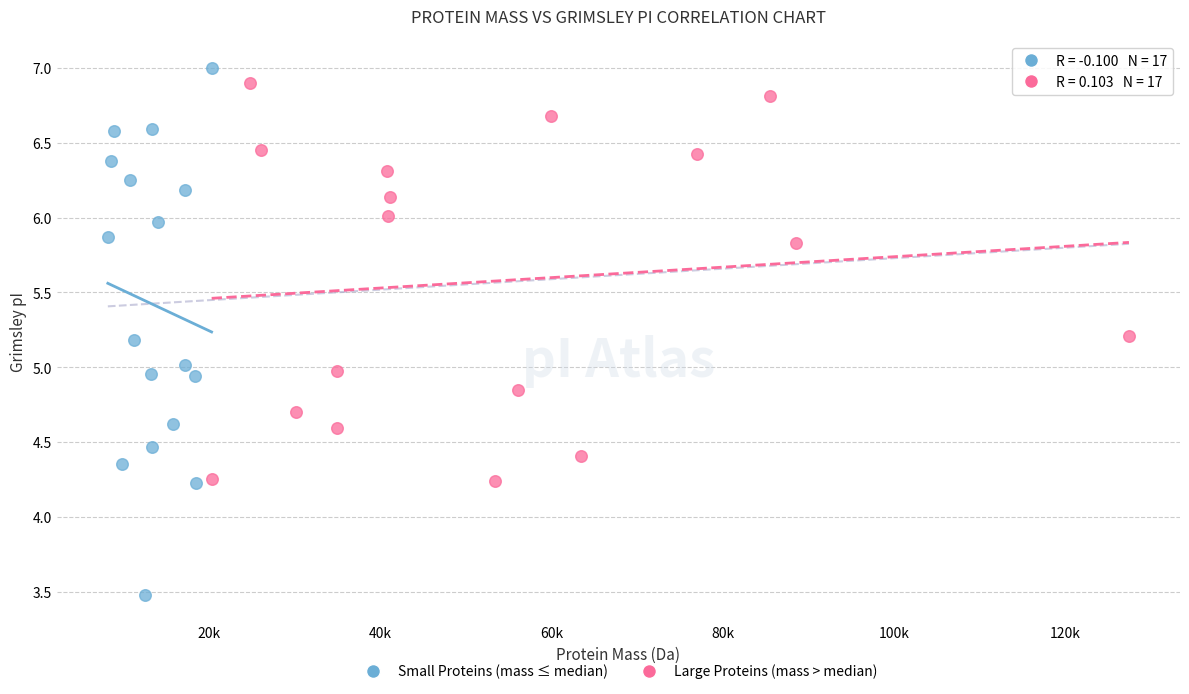

What are all the series names shown in the legend?

Small Proteins (mass ≤ median), Large Proteins (mass > median)